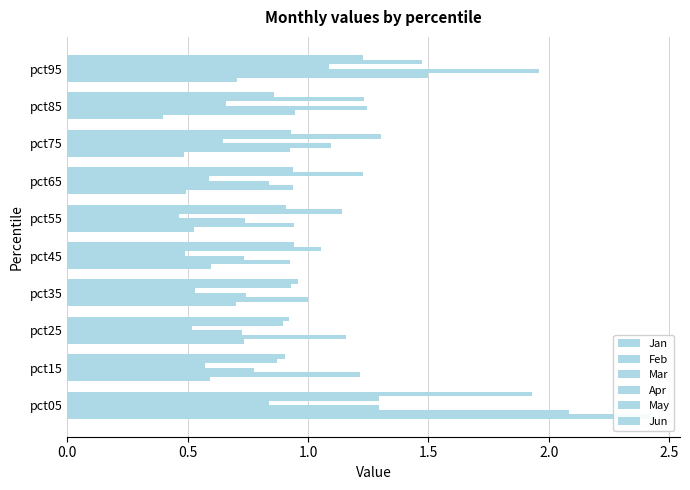

Is the value of Apr at pct65 greater than the value of Mar at pct35?

No